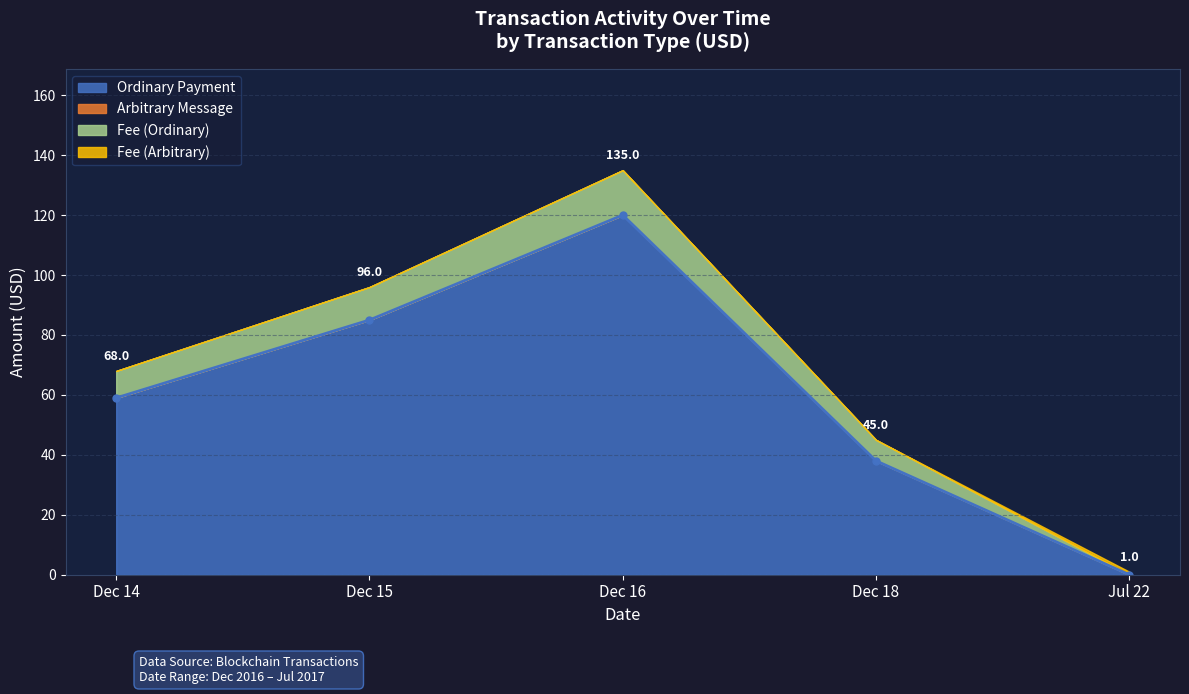

The Ordinary Payment series shows 38 at Dec 18. True or false?

True